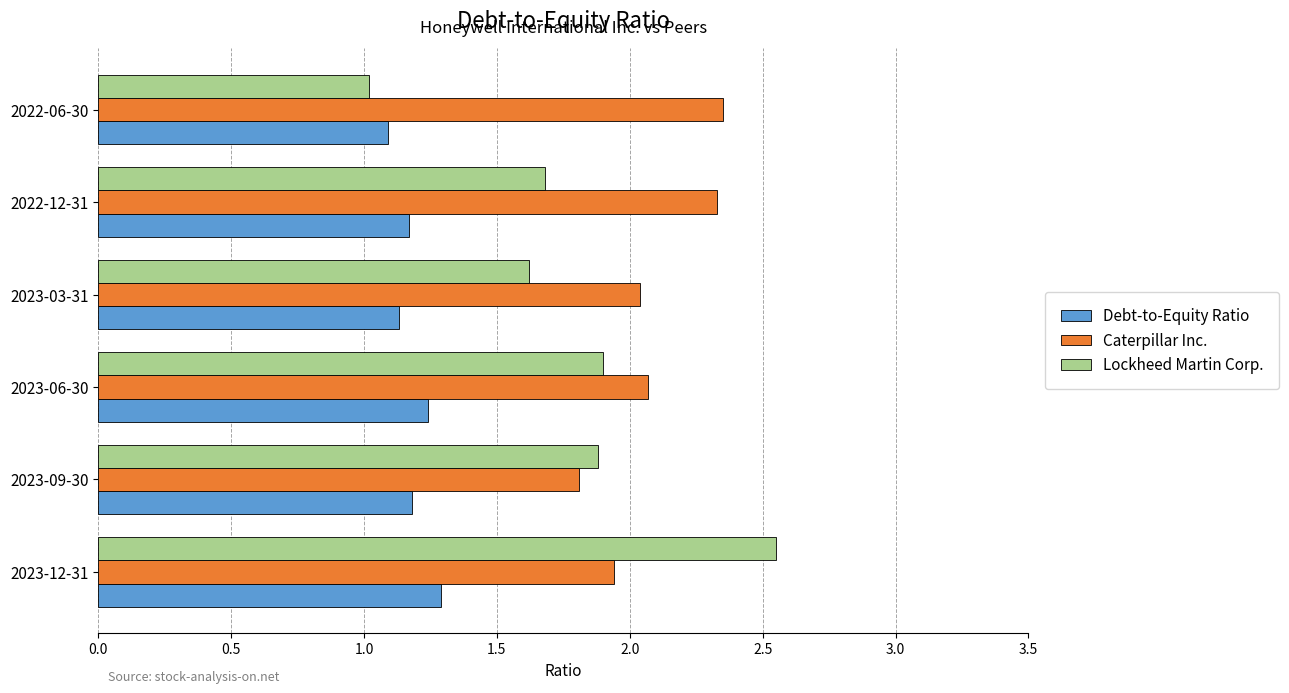

What is the average value of the Lockheed Martin Corp. series?

1.8